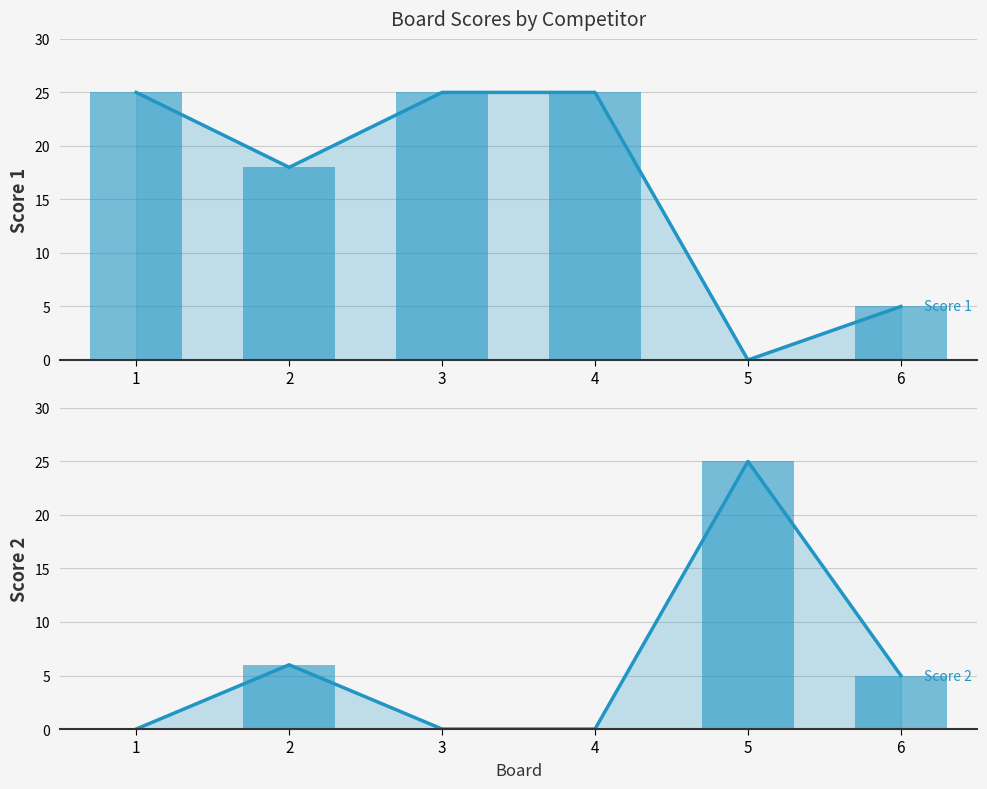

Reading left to right, extract all data points from this chart.

Score 1: 25	18	25	25	0	5
Score 2: 0	6	0	0	25	5